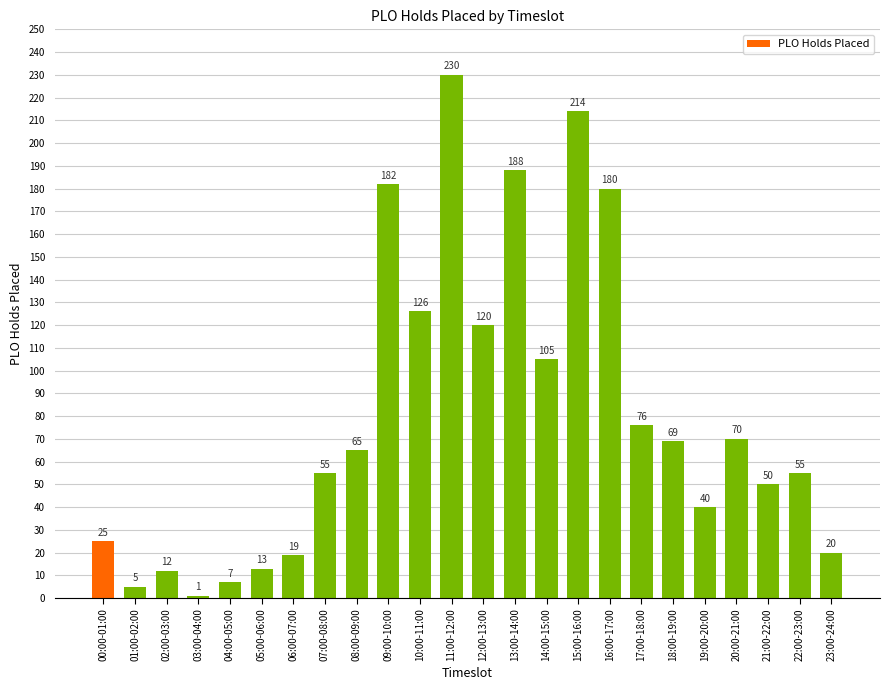

Which category has the lowest value across all series?

03:00-04:00